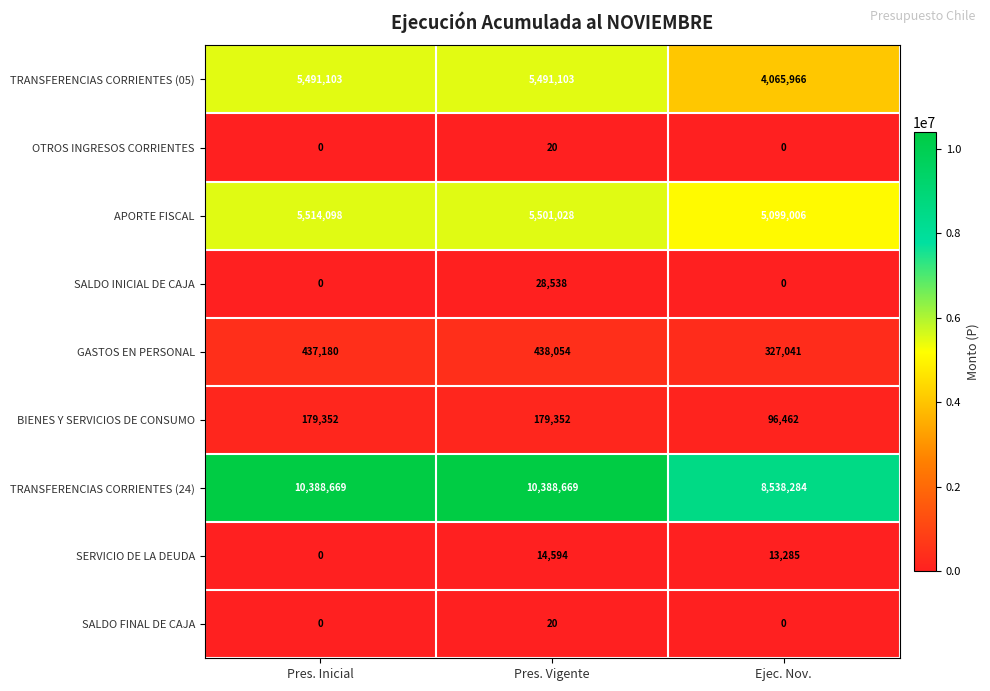

Reading left to right, what are all the values shown in this chart?

TRANSFERENCIAS CORRIENTES (05): 5491103	5491103	4065966
OTROS INGRESOS CORRIENTES: 0	20	0
APORTE FISCAL: 5514098	5501028	5099006
SALDO INICIAL DE CAJA: 0	28538	0
GASTOS EN PERSONAL: 437180	438054	327041
BIENES Y SERVICIOS DE CONSUMO: 179352	179352	96462
TRANSFERENCIAS CORRIENTES (24): 10388669	10388669	8538284
SERVICIO DE LA DEUDA: 0	14594	13285
SALDO FINAL DE CAJA: 0	20	0